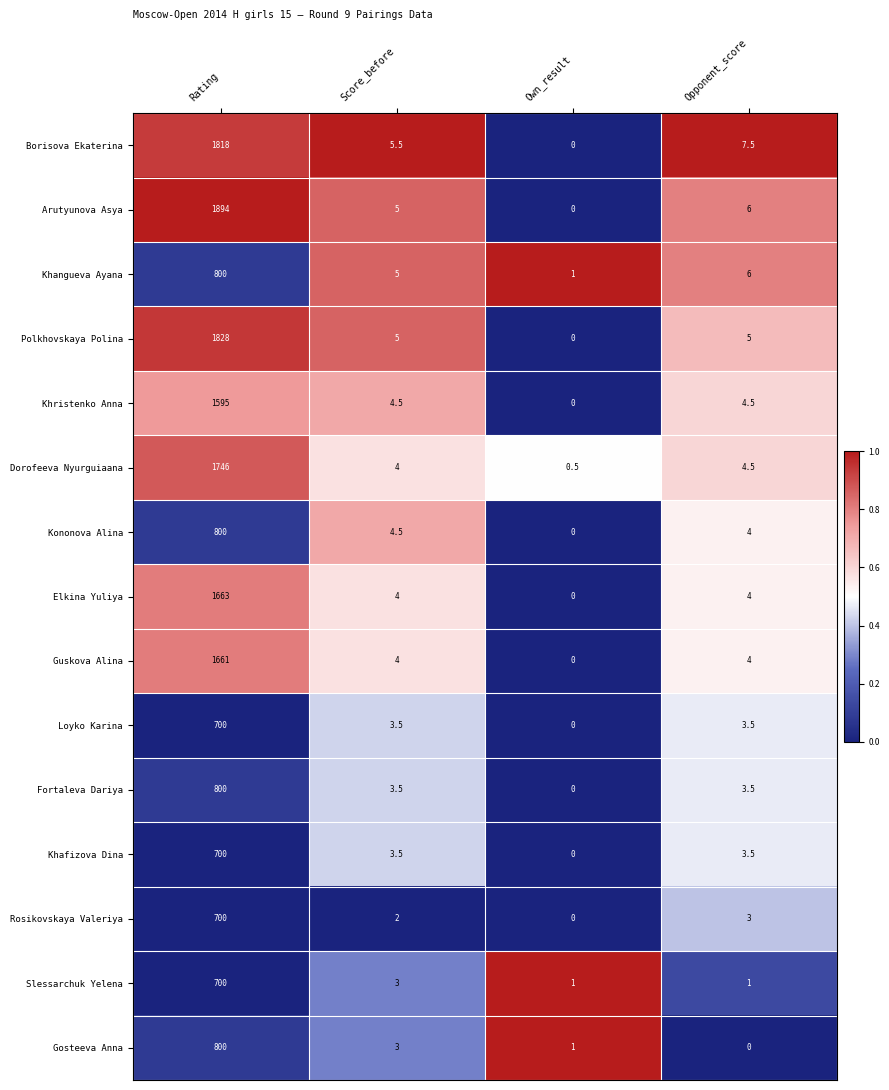

True or false: Slessarchuk Yelena has a value of 308.3 at Rating.

False